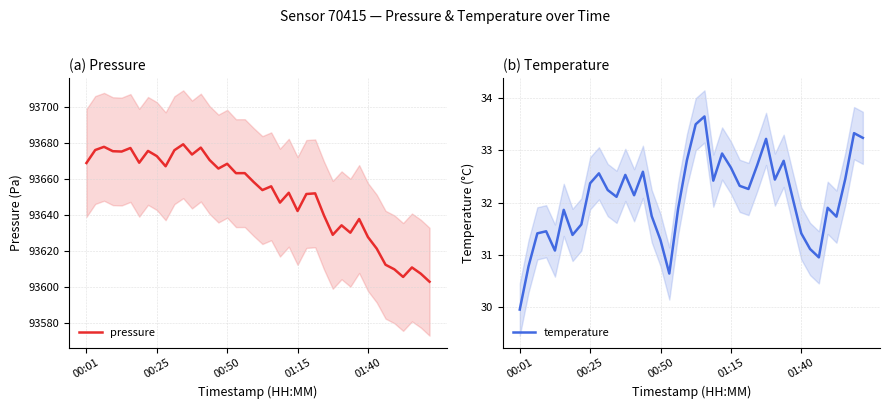

True or false: pressure has more than 1 interior local peaks.

True